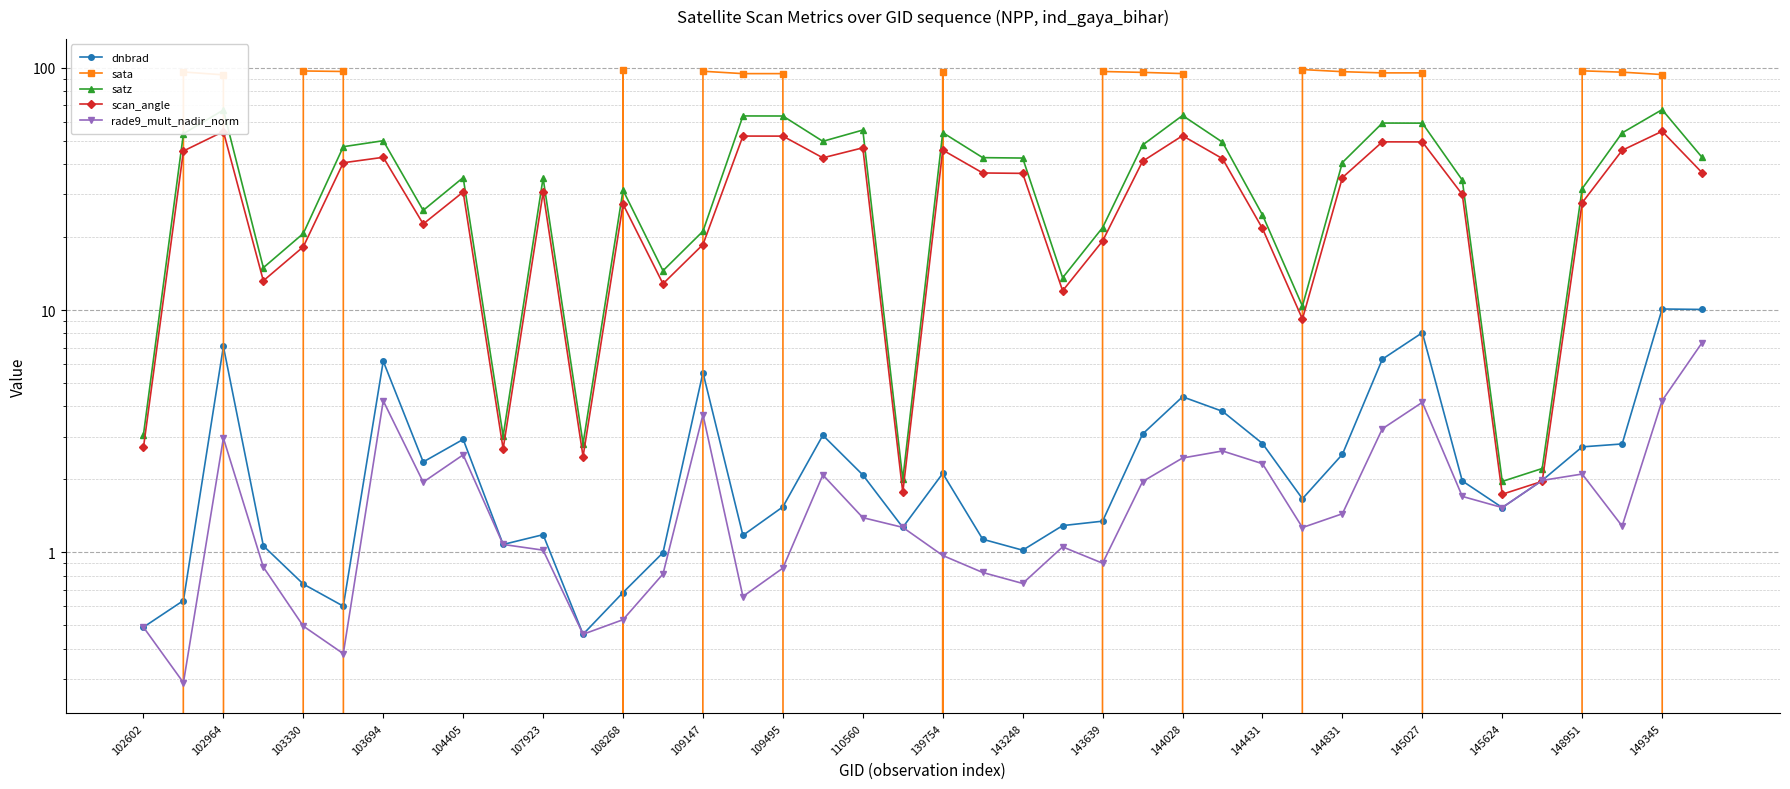

Rank the series by their maximum value, from lowest to highest.

rade9_mult_nadir_norm, dnbrad, scan_angle, satz, sata